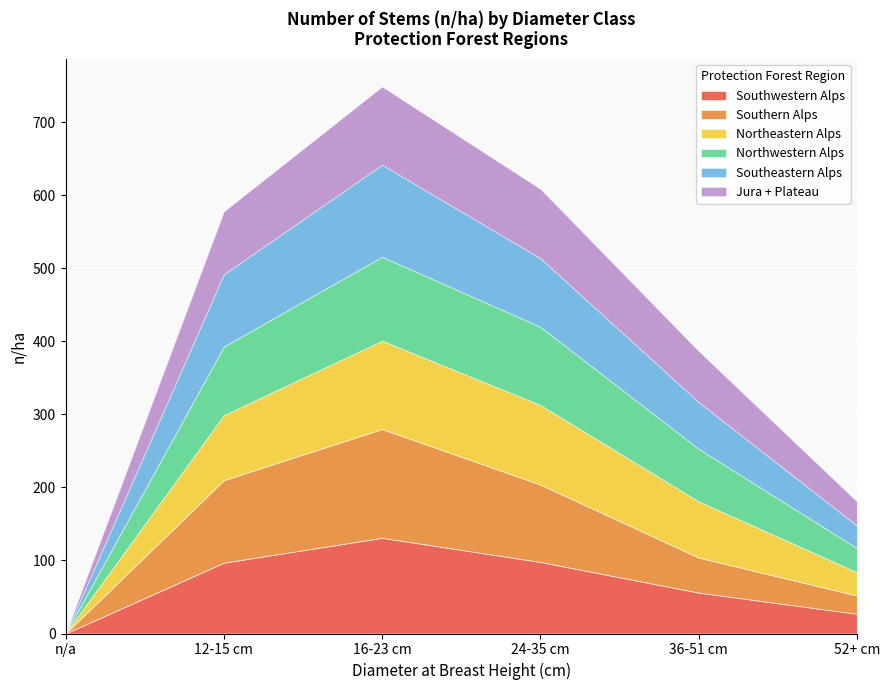

At 36-51 cm, list the series in order from smallest to largest.

Southern Alps, Southwestern Alps, Southeastern Alps, Jura + Plateau, Northwestern Alps, Northeastern Alps